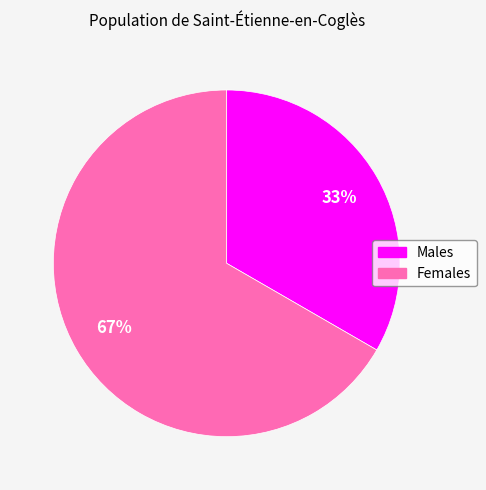

Is the sum of Females and Males greater than half?

Yes